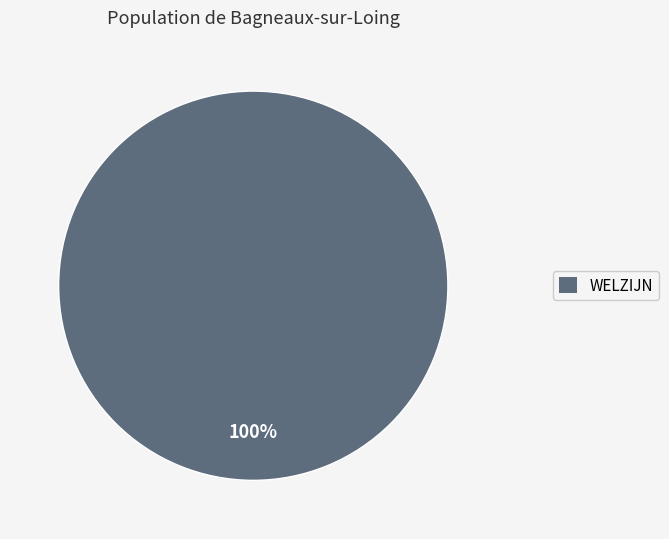

Is there any slice that represents more than half of the pie?

Yes